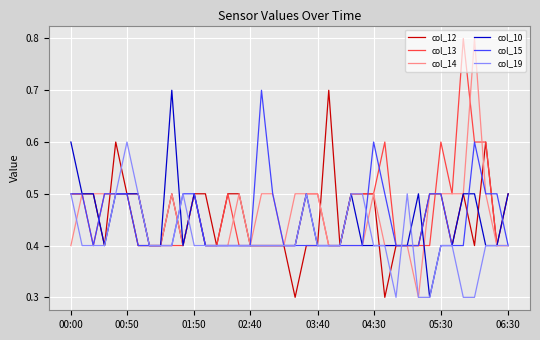

What is the maximum value for col_19?

0.6